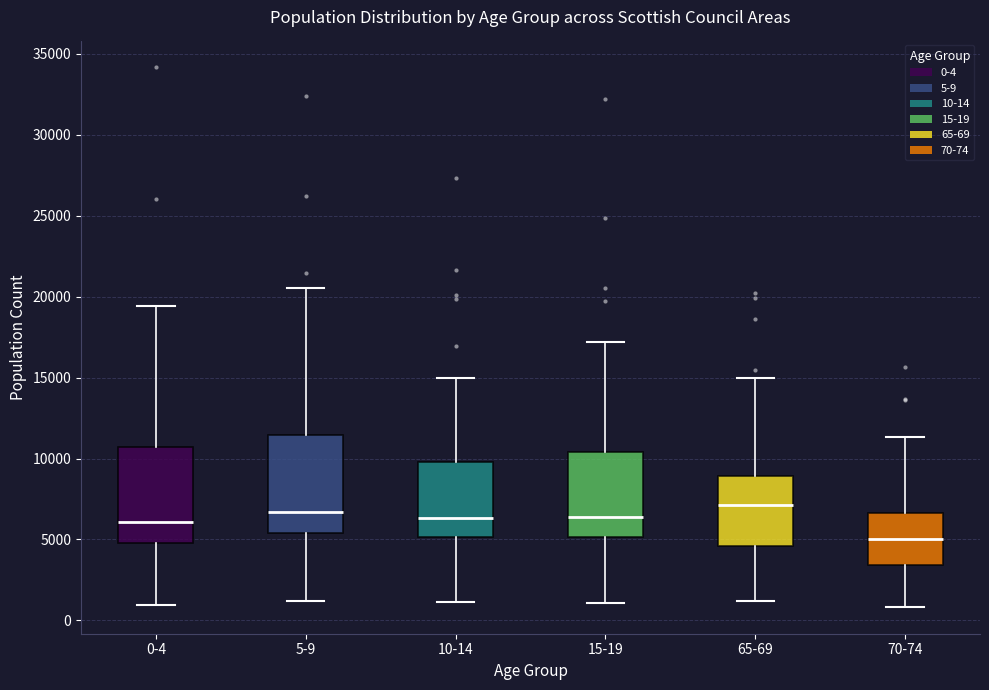

Reading left to right, transcribe this box plot: for each box, give where its median line is, the range the box spans, and where its two whiskers end, as read against the y-axis. The values are not printed on the chart, so give them approximately, as read against the axis.

0-4: median 6000, box 5000 to 10500, whiskers 1000 to 19500
5-9: median 6500, box 5500 to 11500, whiskers 1000 to 20500
10-14: median 6500, box 5000 to 10000, whiskers 1000 to 15000
15-19: median 6500, box 5000 to 10500, whiskers 1000 to 17000
65-69: median 7000, box 4500 to 9000, whiskers 1000 to 15000
70-74: median 5000, box 3500 to 6500, whiskers 1000 to 11500